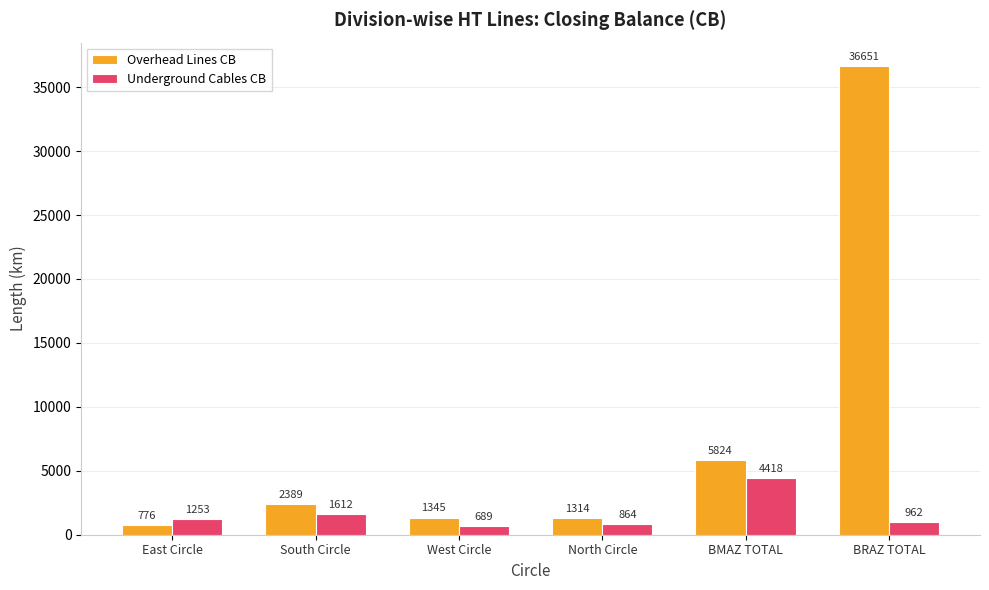

Where is Underground Cables CB nearest to the value 2553?

South Circle